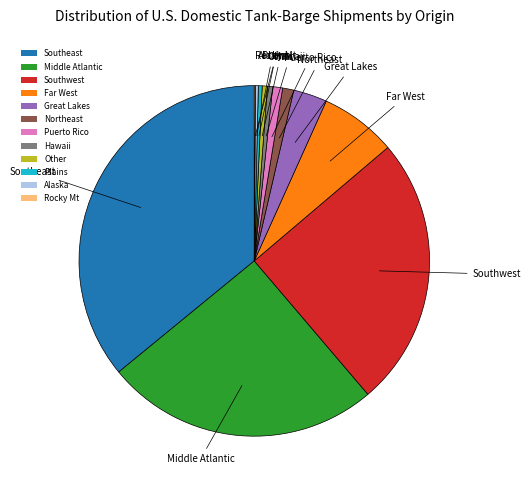

Does any single category account for the majority?

No